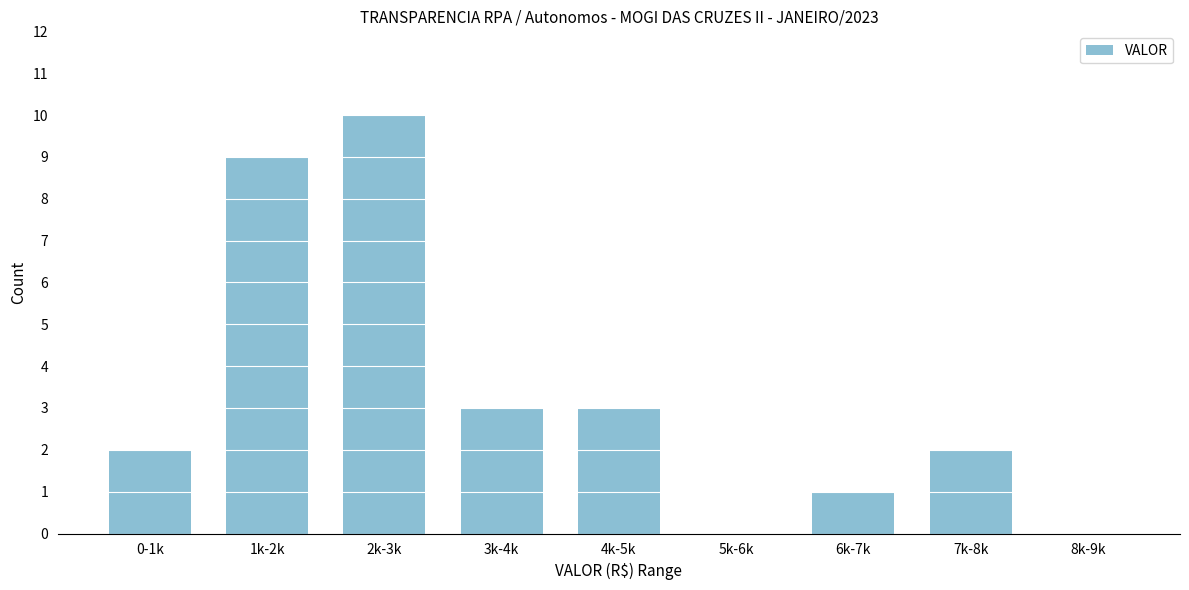

Reading left to right, transcribe all the data shown in this chart.

0-1k=2	1k-2k=9	2k-3k=10	3k-4k=3	4k-5k=3	5k-6k=0	6k-7k=1	7k-8k=2	8k-9k=0